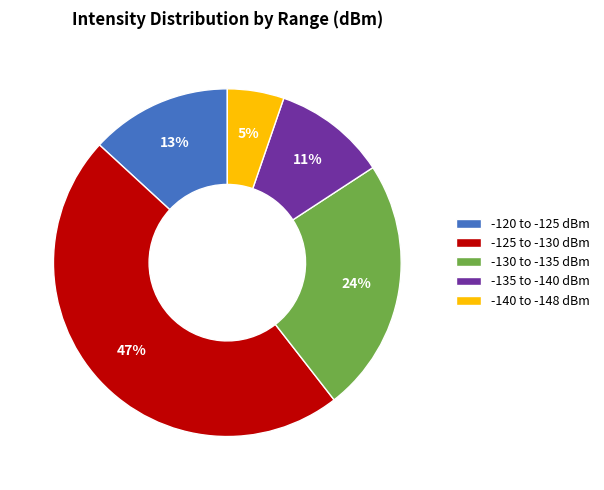

The -140 to -148 dBm slice represents 5% of the pie. True or false?

True